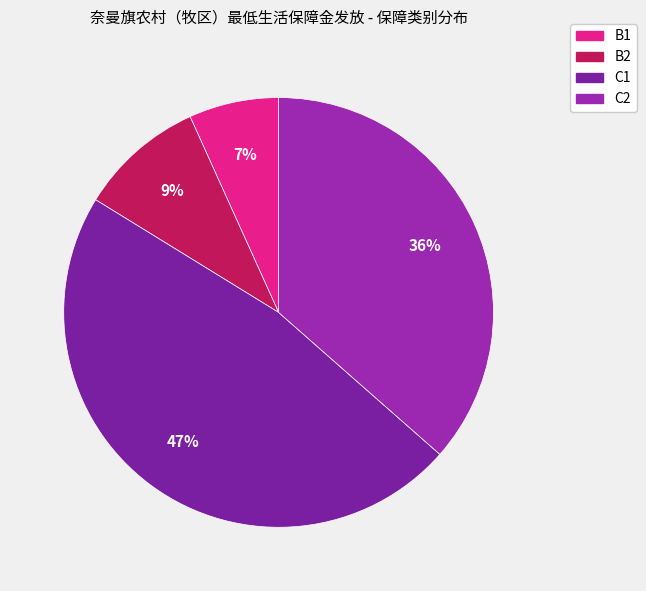

What is the largest slice in the pie chart?

C1